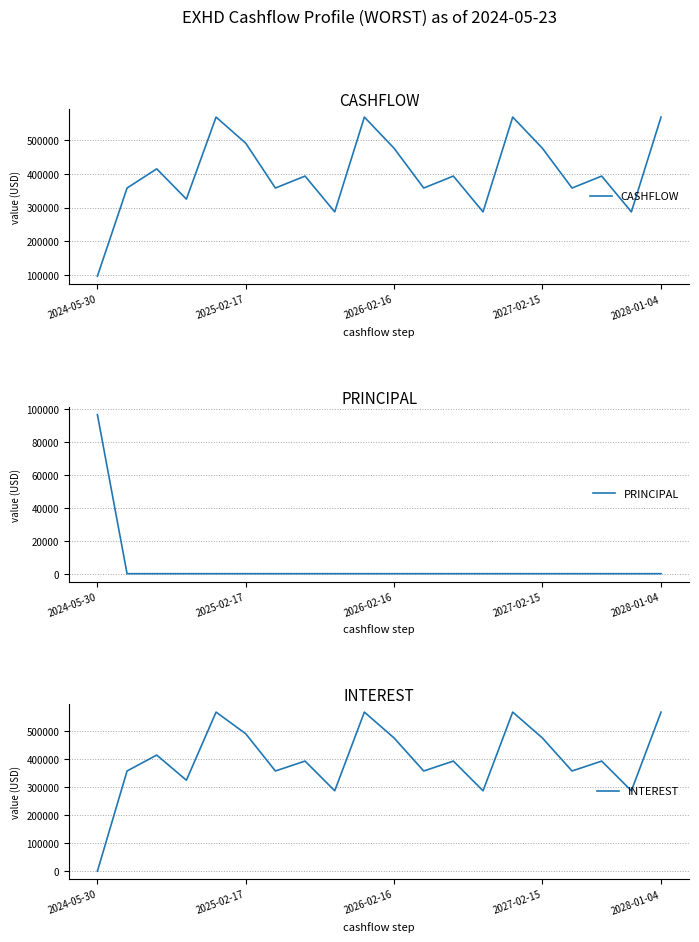

What are all the series names shown in the legend?

CASHFLOW, PRINCIPAL, INTEREST